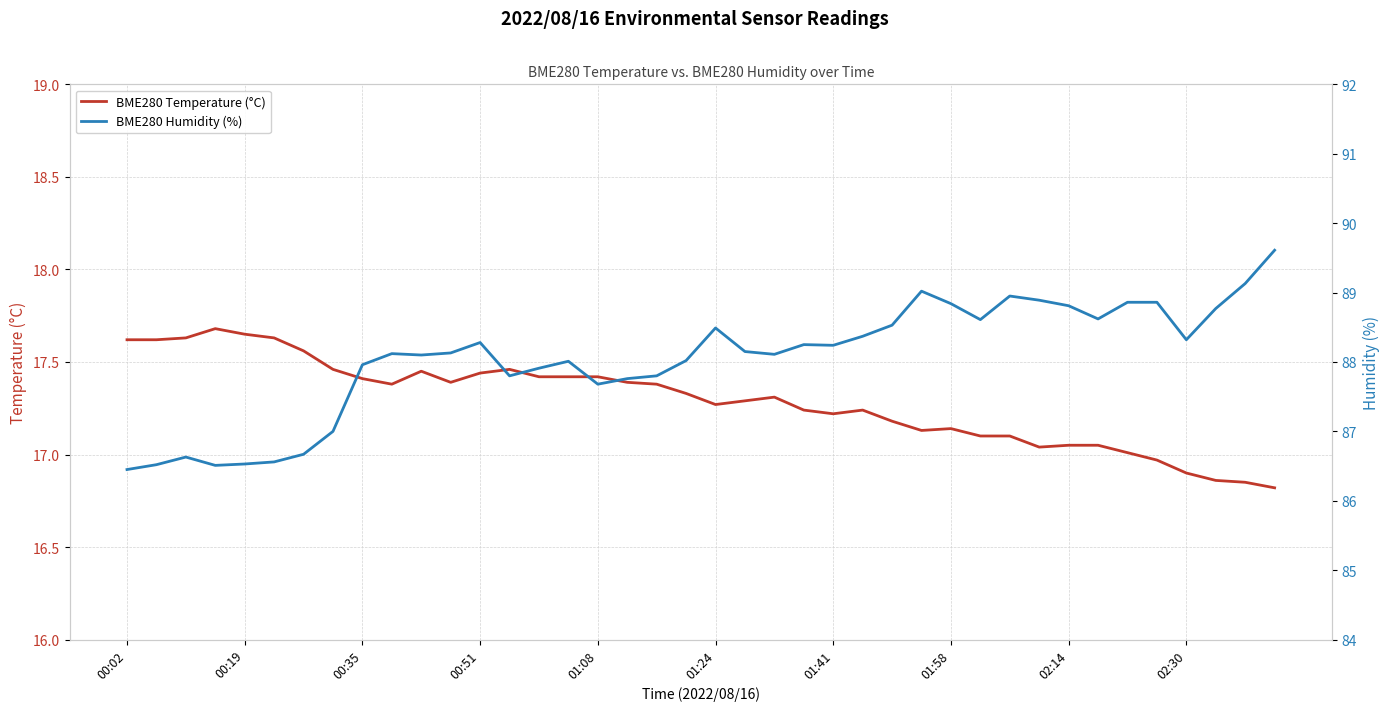

In BME280 Humidity (%), how many points are higher than both neighbors (excluding endpoints)?

8